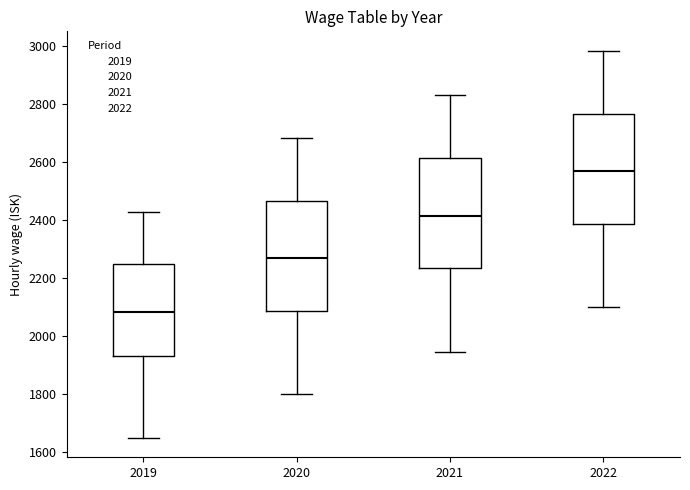

Reading left to right, read every box against the y-axis: the position of its median line, the range the box covers, and the ends of its whiskers. The values are not printed on the chart, so give them approximately, as read against the axis.

2019: median 2080, box 1920 to 2240, whiskers 1640 to 2420
2020: median 2260, box 2080 to 2460, whiskers 1800 to 2680
2021: median 2420, box 2240 to 2620, whiskers 1940 to 2840
2022: median 2560, box 2380 to 2760, whiskers 2100 to 2980